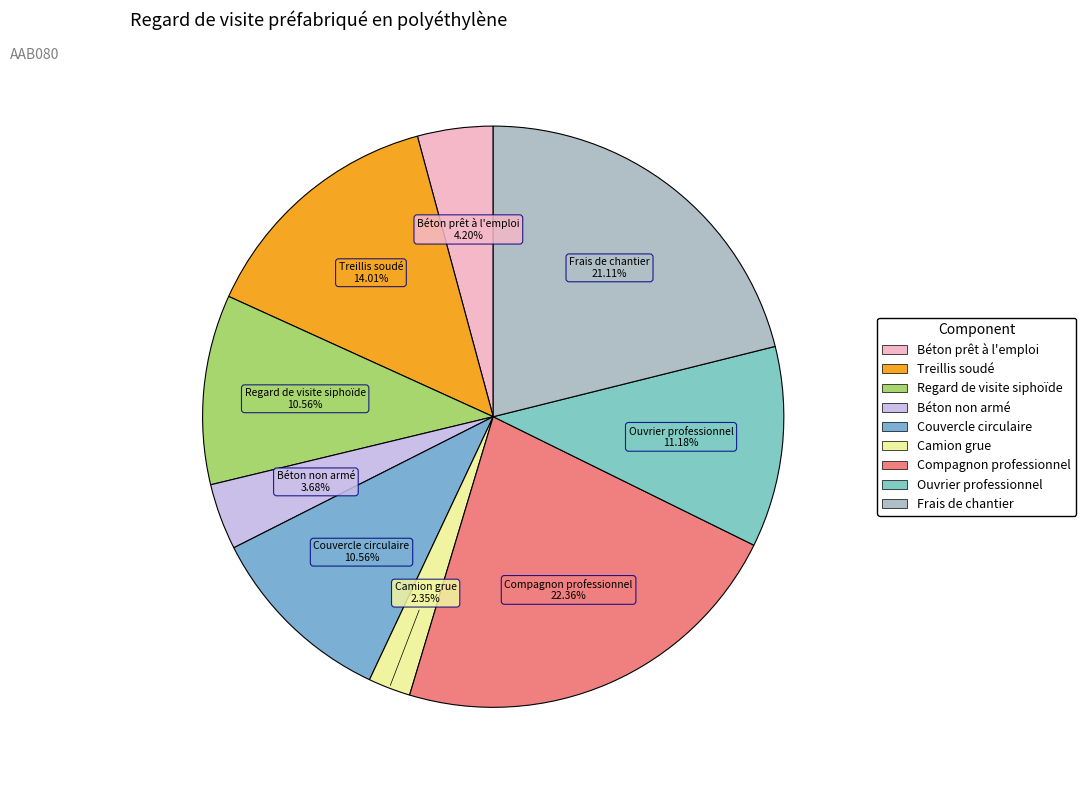

Between Béton prêt à l'emploi and Camion grue, which is larger?

Béton prêt à l'emploi